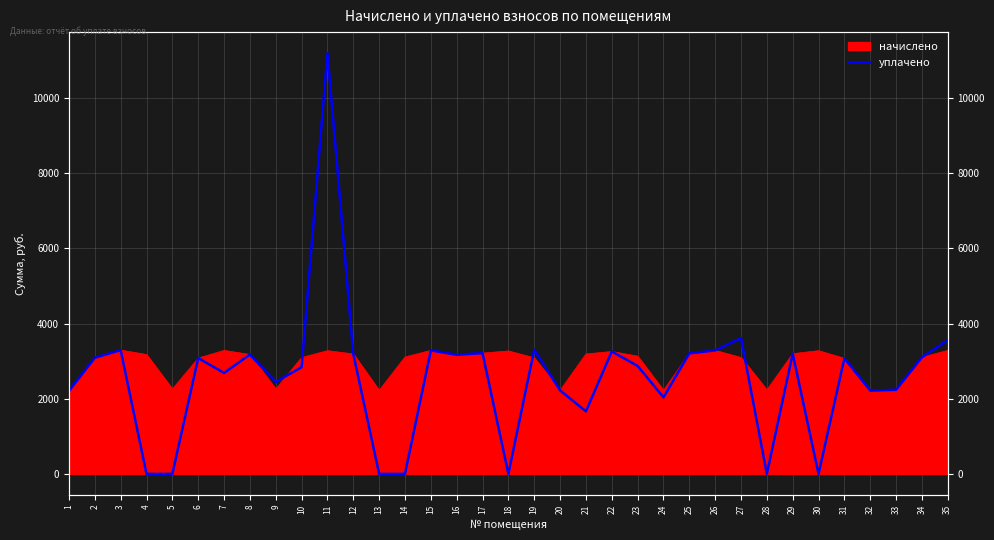

How many data points does each series have?

35